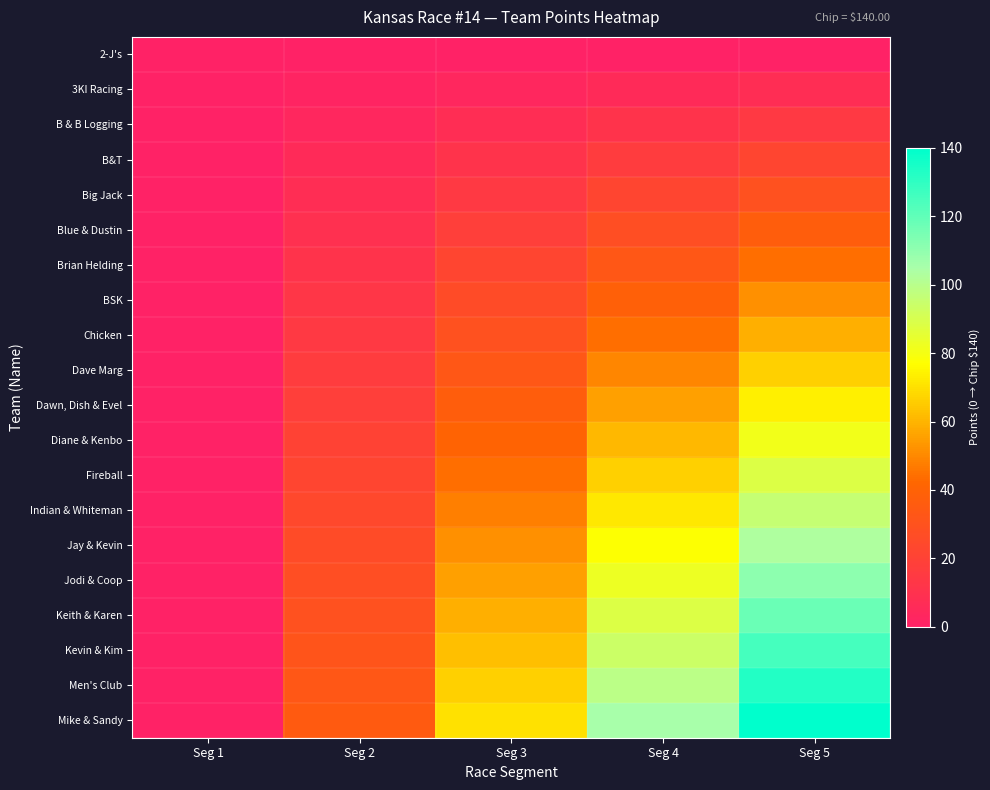

Count the number of data series in this chart.

20